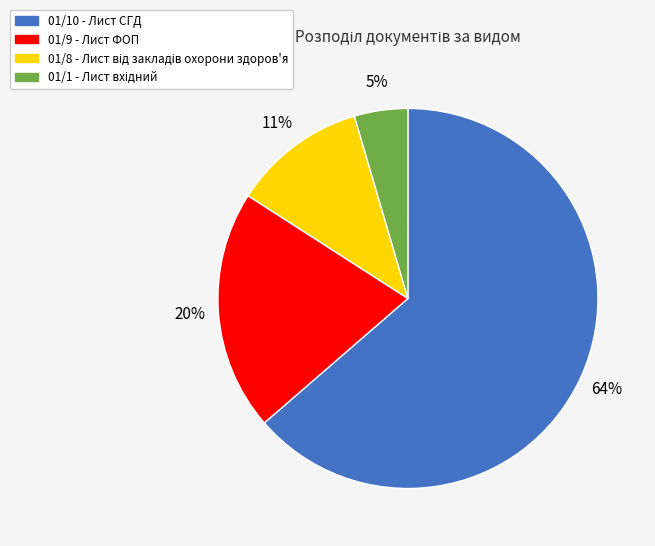

How many segments does this pie chart have?

4